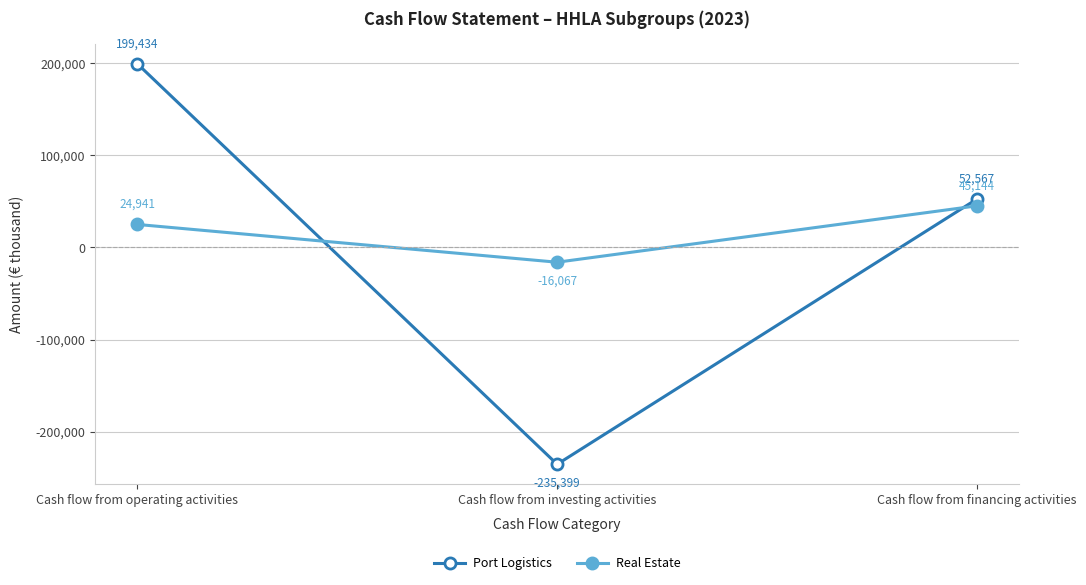

At which label does Port Logistics first exceed 52567?

Cash flow from operating activities